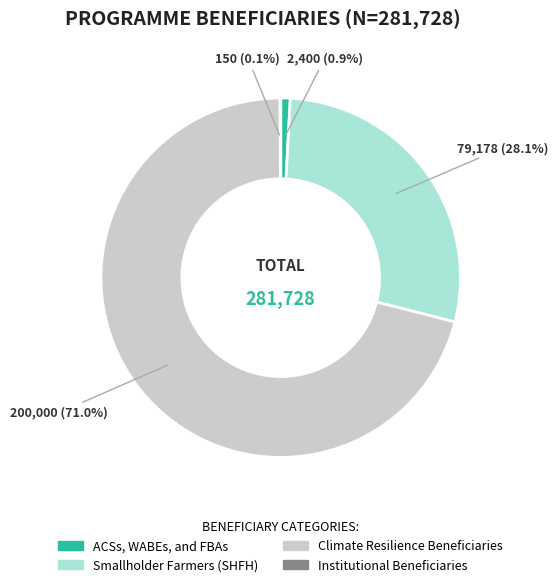

Between Climate Resilience Beneficiaries and Smallholder Farmers (SHFH), which is larger?

Climate Resilience Beneficiaries